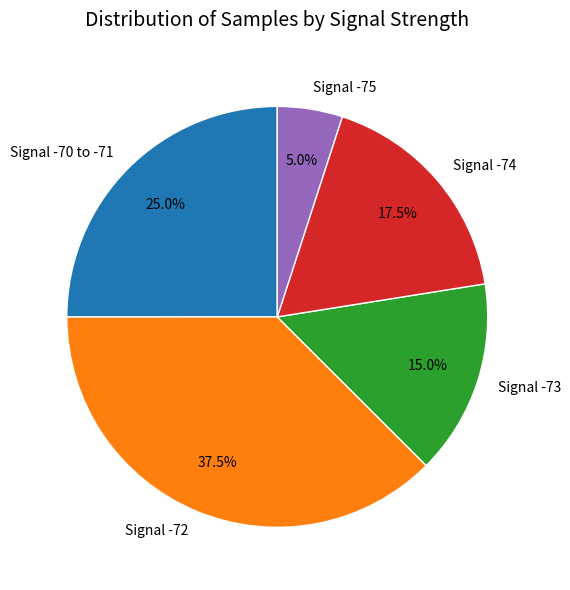

What percentage do Signal -75 and Signal -74 together represent?

22.5%